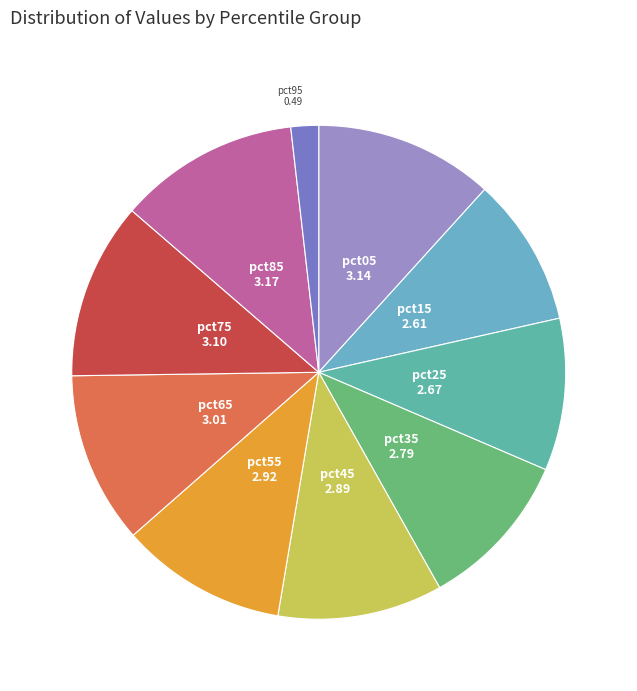

Count the number of slices in the pie.

10